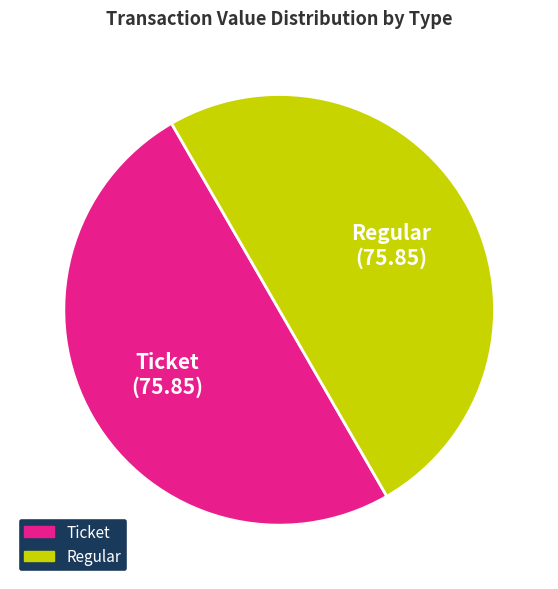

What is the ratio of the value at Regular to the value at Ticket?

1.0